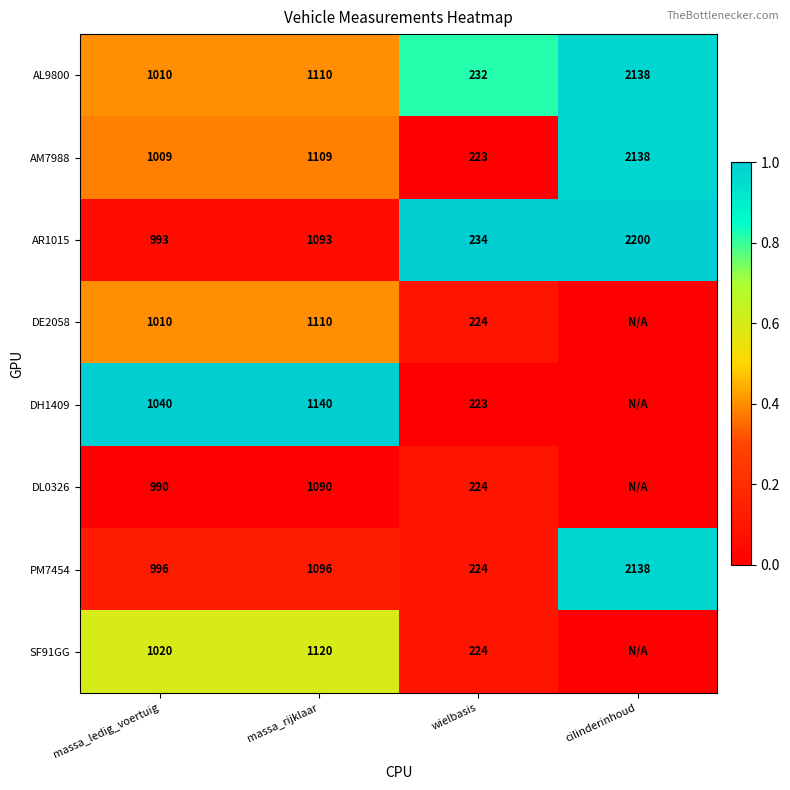

Is the value of AR1015 at cilinderinhoud greater than the value of AL9800 at wielbasis?

Yes